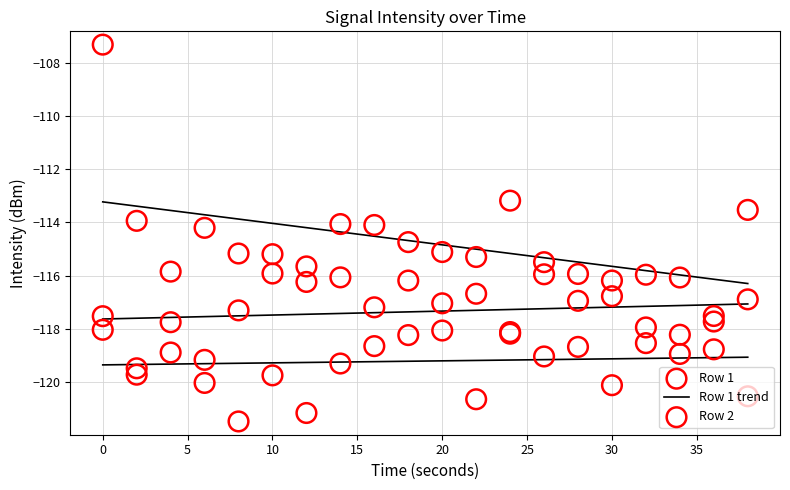

What is the total value across all series at 20?

-350.2